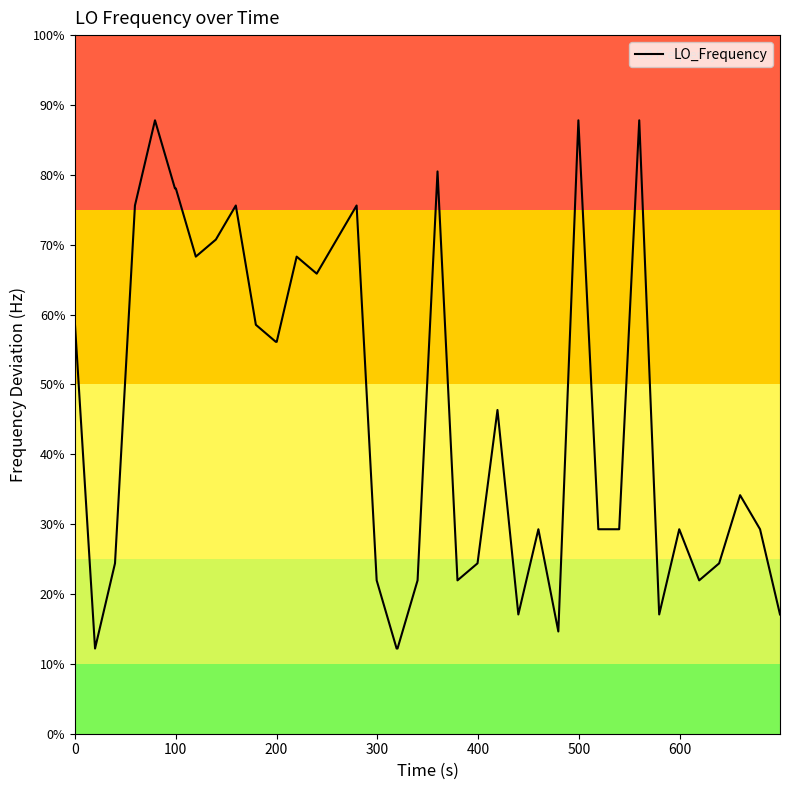

Is this an area chart (filled region under the line)?

No